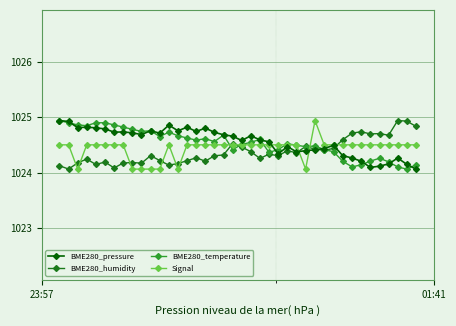

True or false: BME280_temperature has more than 0 points higher than both neighbors.

True